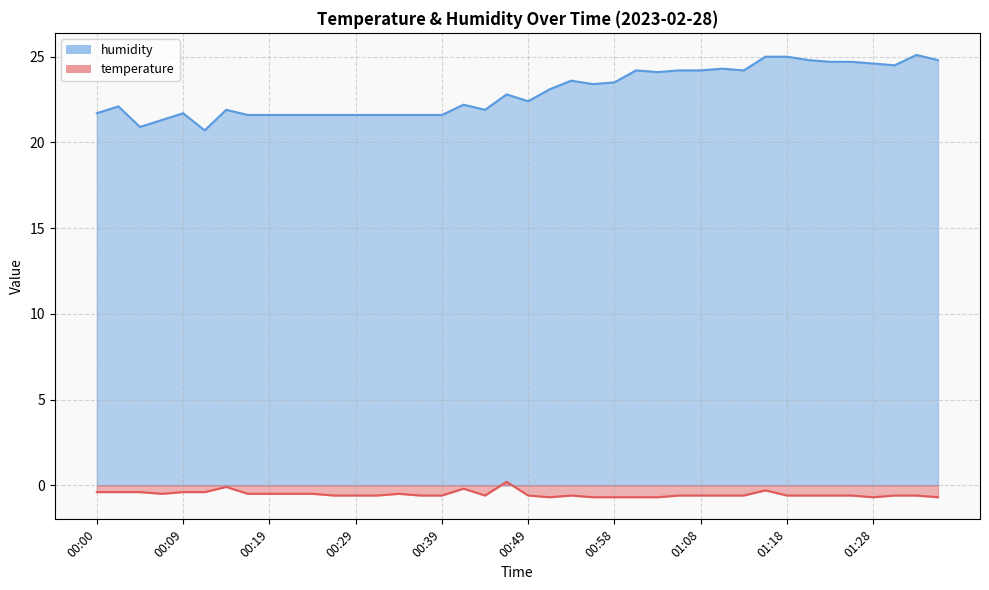

List the series in order of their peak value, highest first.

humidity, temperature